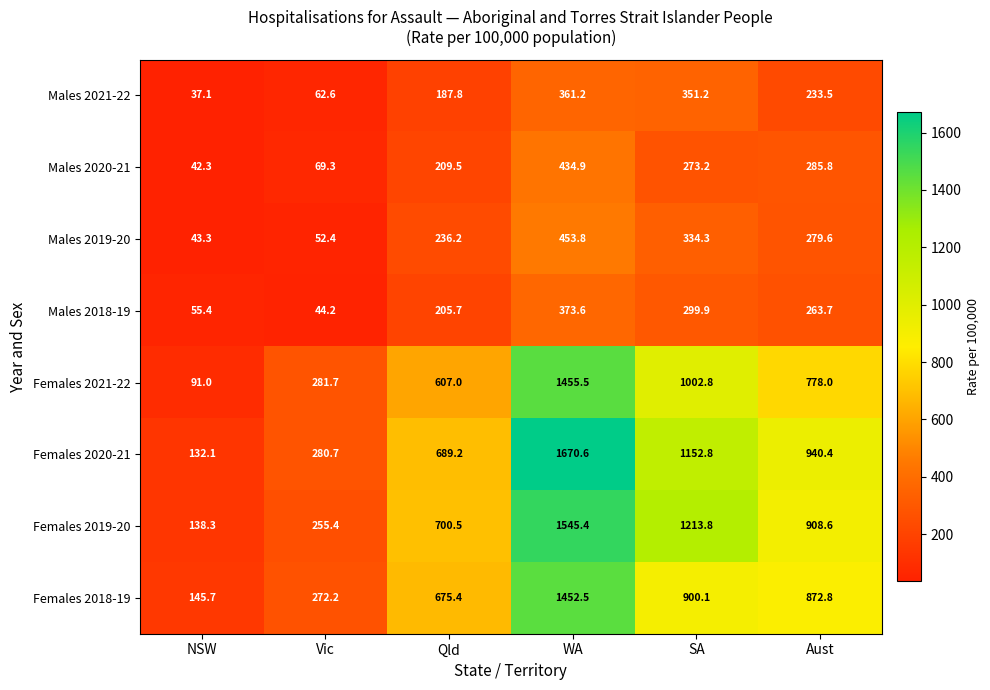

What is the maximum value shown in the chart?

1670.6